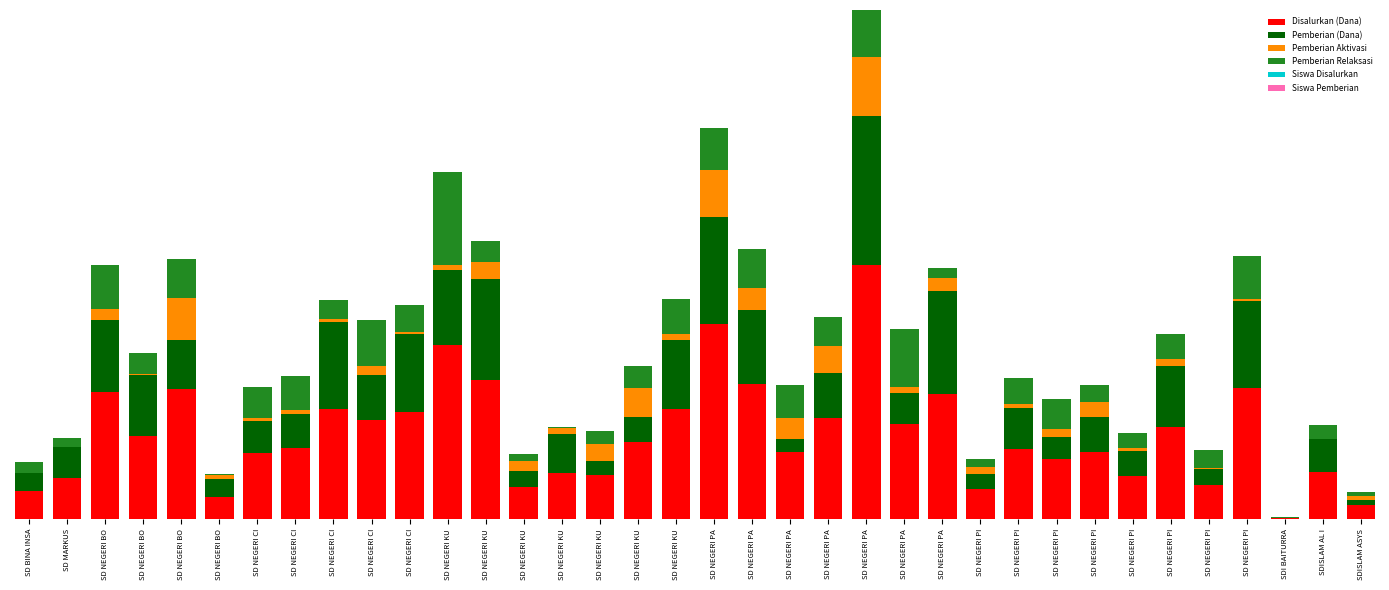

Are the bars horizontal?

No